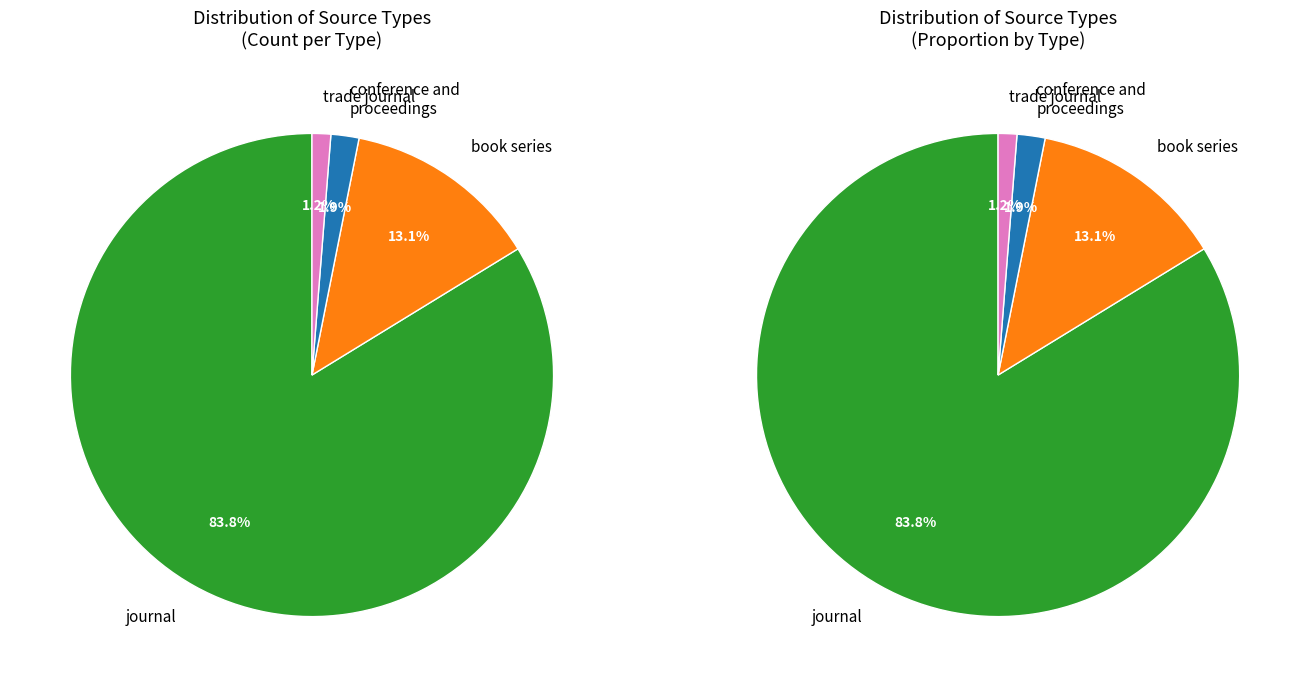

How many slices are in this pie chart?

4